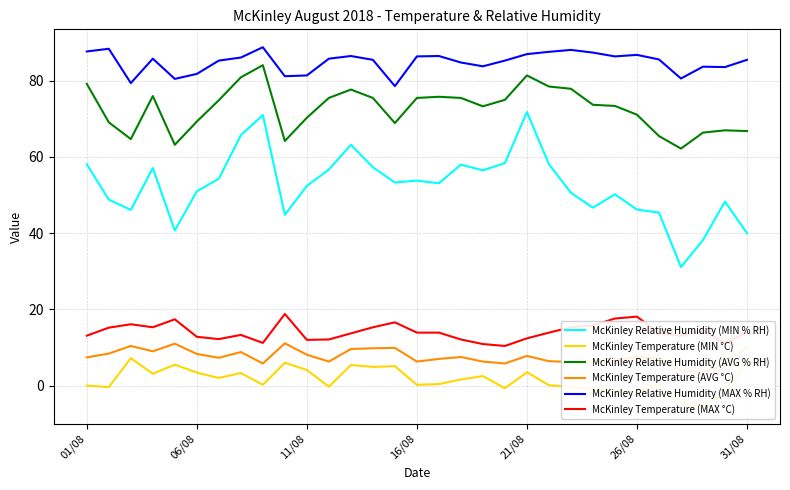

What is the minimum value shown in the chart?

-5.3